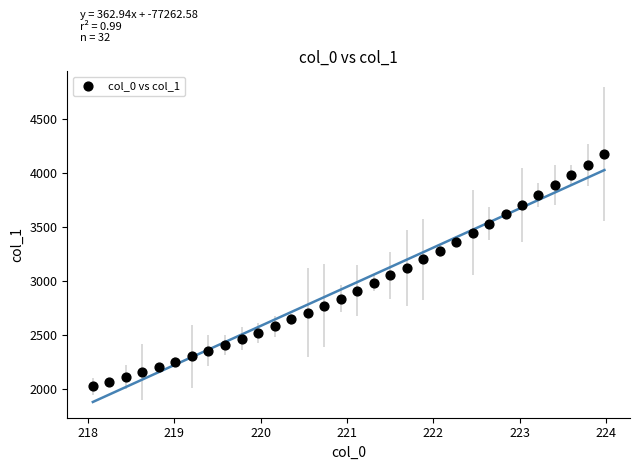

What is the range of Y values (max minus min)?

2154.8